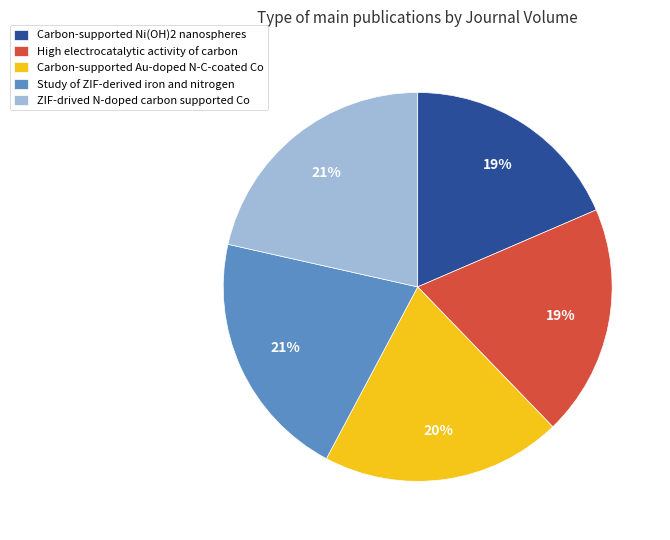

Is the sum of Carbon-supported Ni(OH)2 nanospheres and Study of ZIF-derived iron and nitrogen greater than half?

No